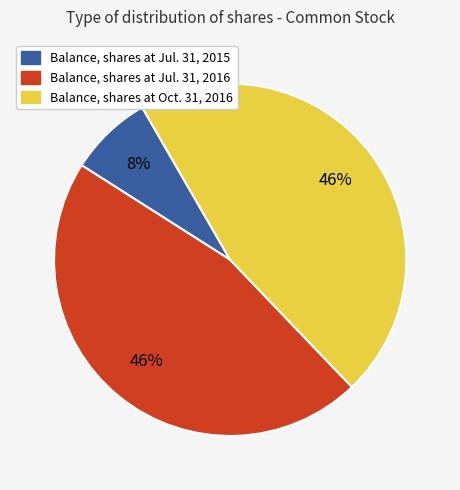

What is the ratio of the value at Balance, shares at Oct. 31, 2016 to the value at Balance, shares at Jul. 31, 2016?

1.0